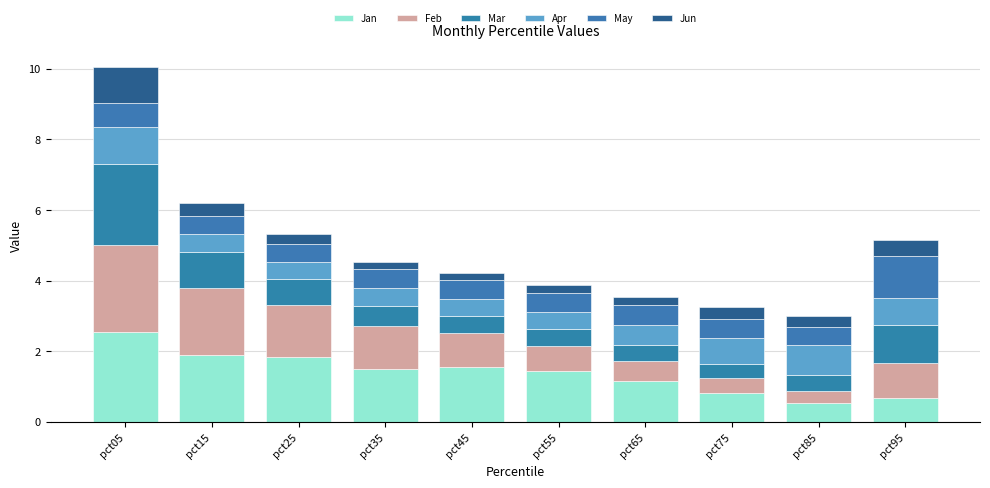

How many bars are there in total?

10